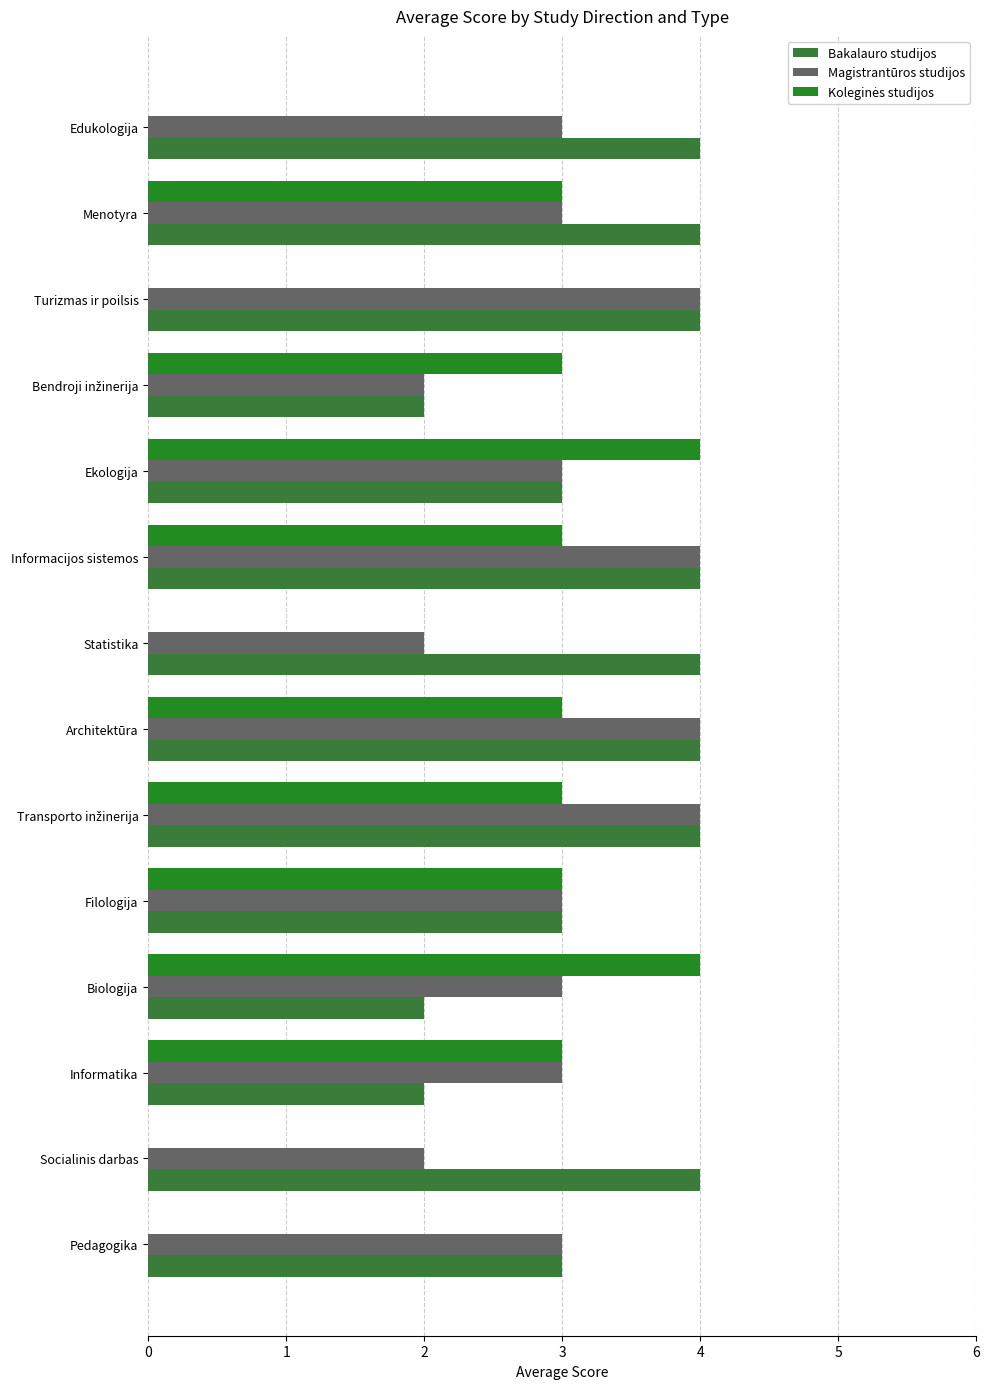

How many data points does each series have?

14